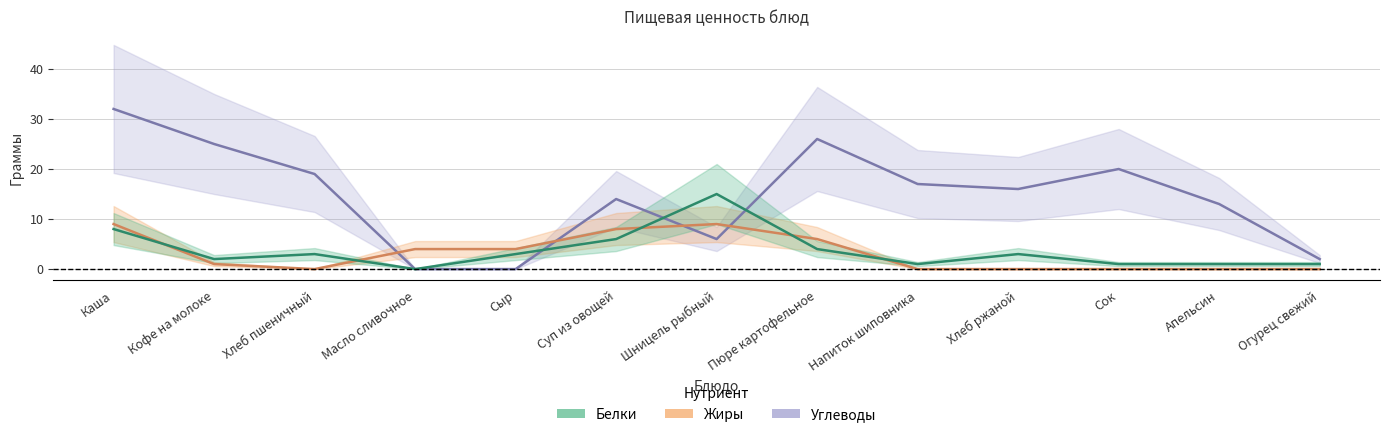

Which series ends up on top after the final intersection of Углеводы and Жиры?

Углеводы